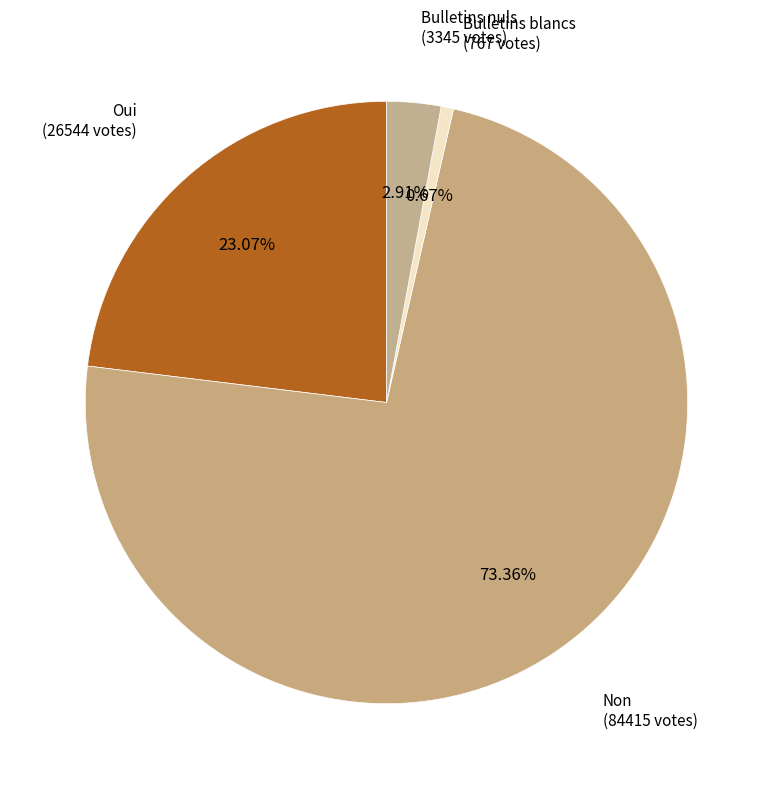

What is the smallest slice in the pie chart?

Bulletins blancs